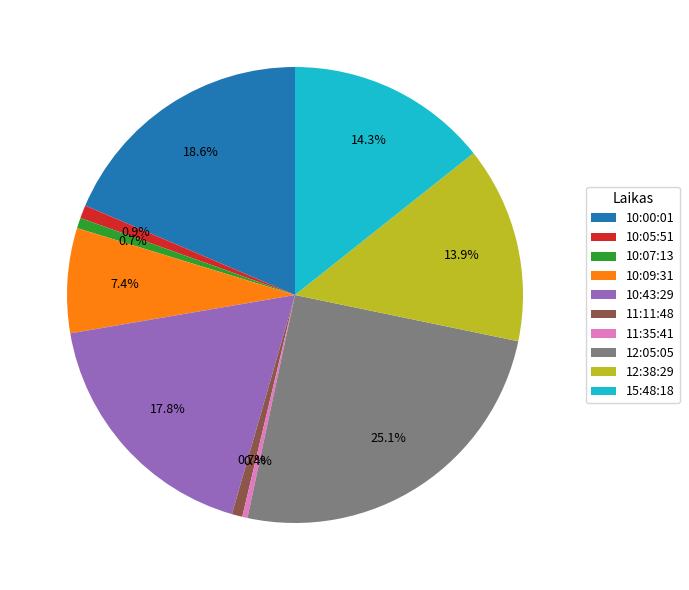

Which has a higher value, 10:05:51 or 12:38:29?

12:38:29